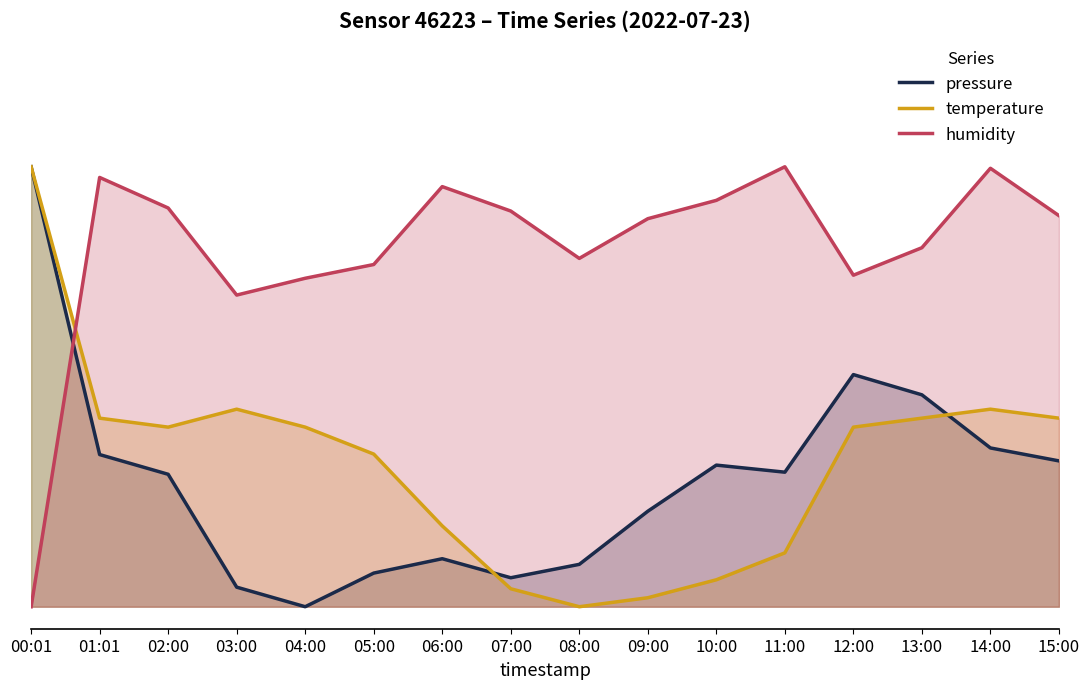

How many data points does each series have?

16